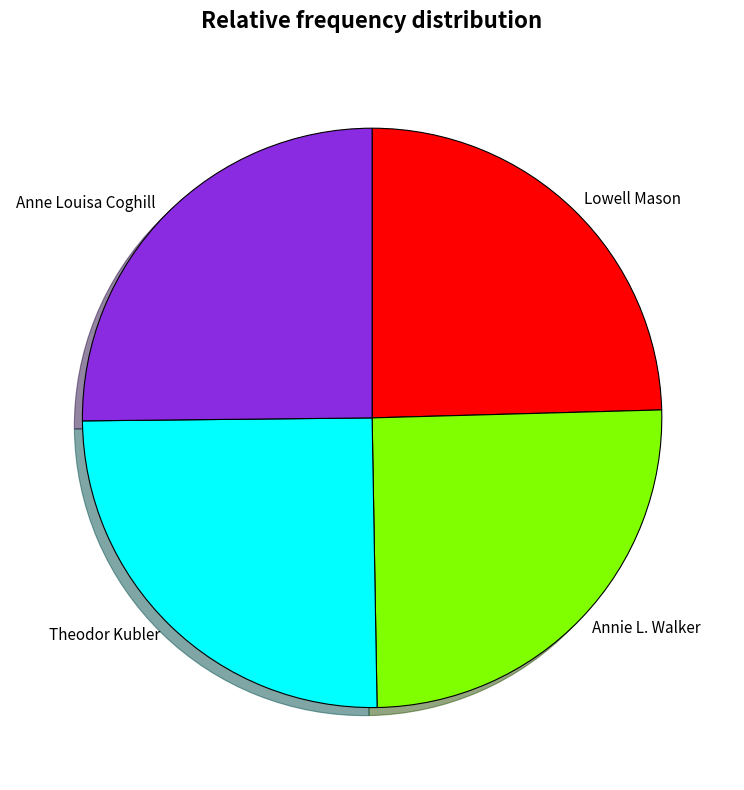

Does Annie L. Walker represent more than half of the total?

No